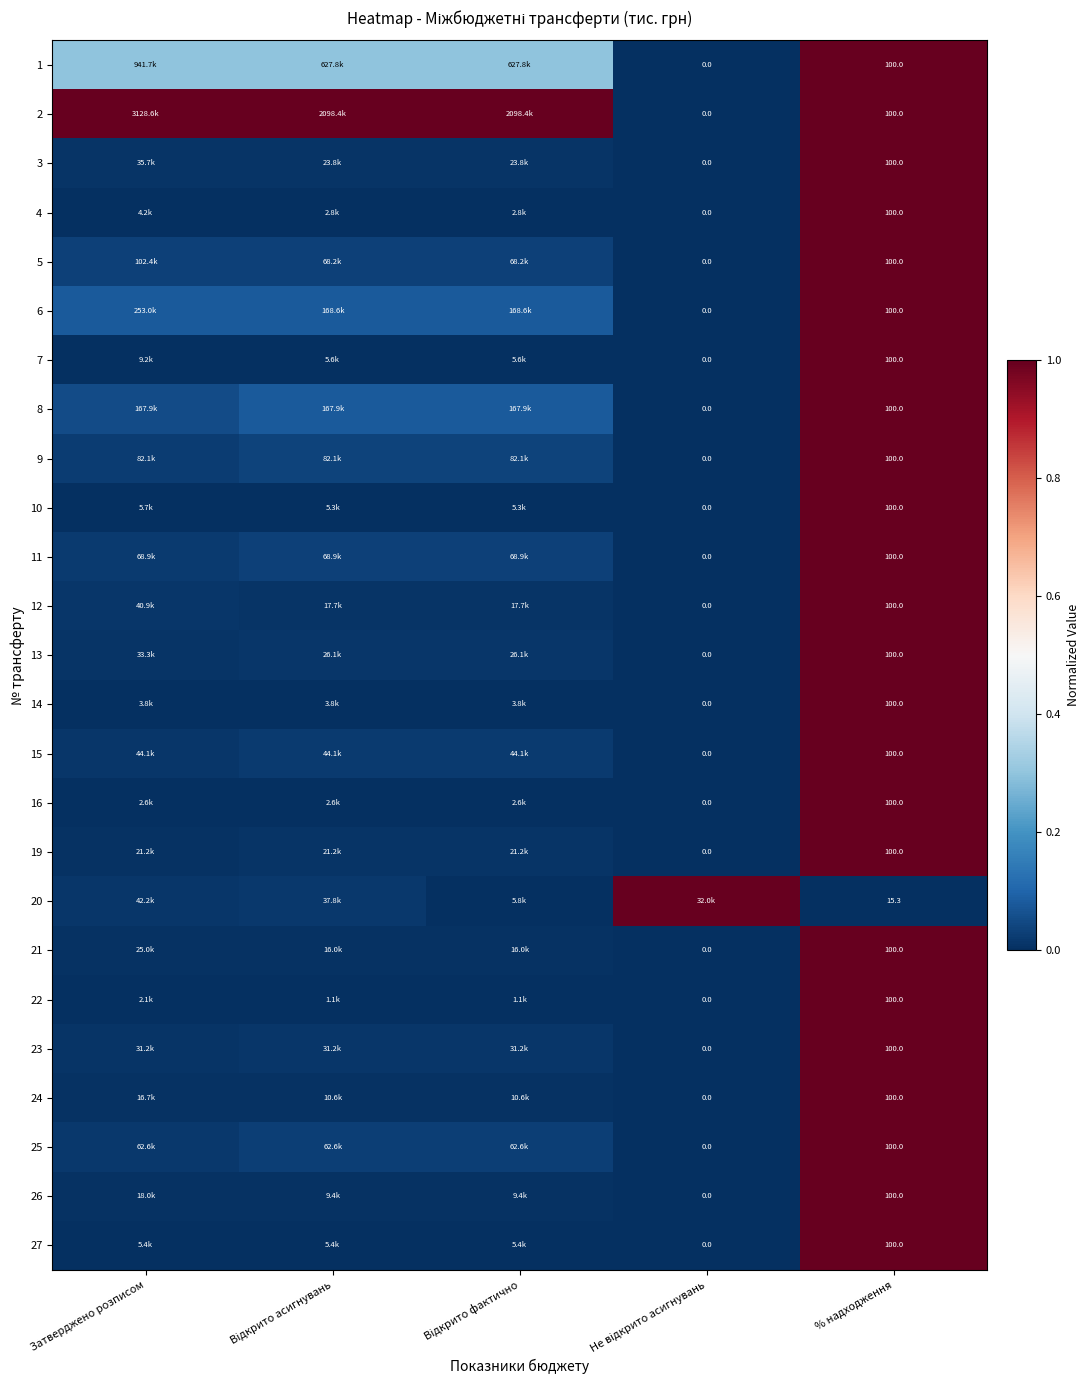

What is the average value of the 9 series?

0.2